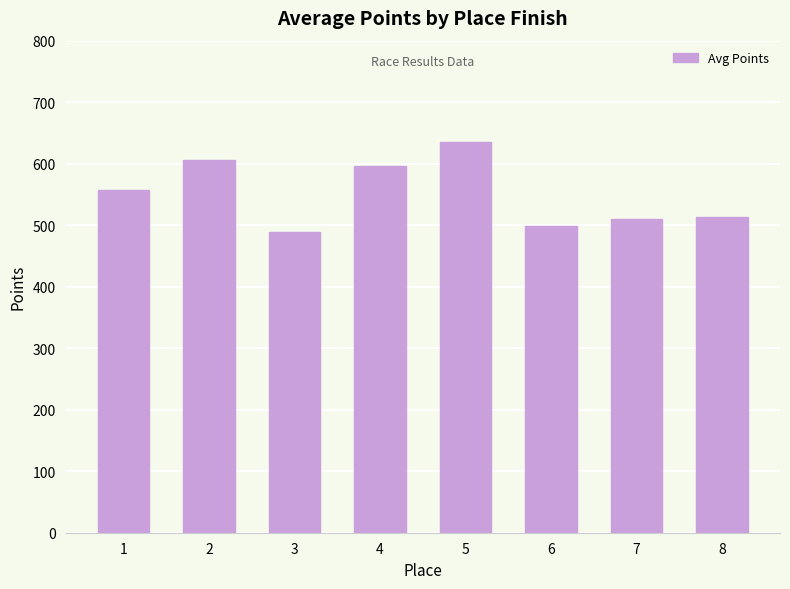

Are the bars grouped side by side (vs. stacked)?

No